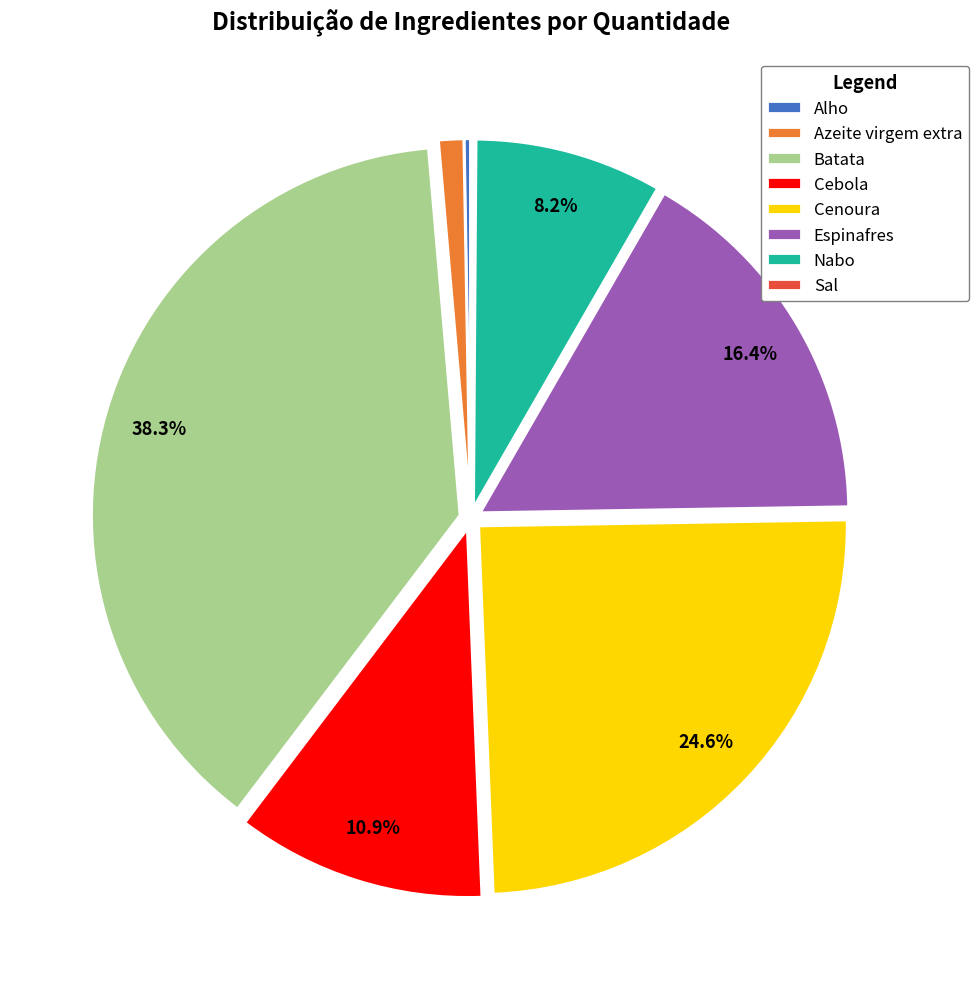

Which has a higher value, Azeite virgem extra or Cenoura?

Cenoura